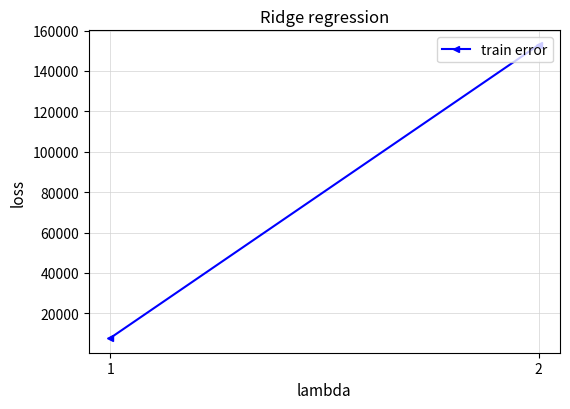

What is the value of the 1st point from the left?

7768